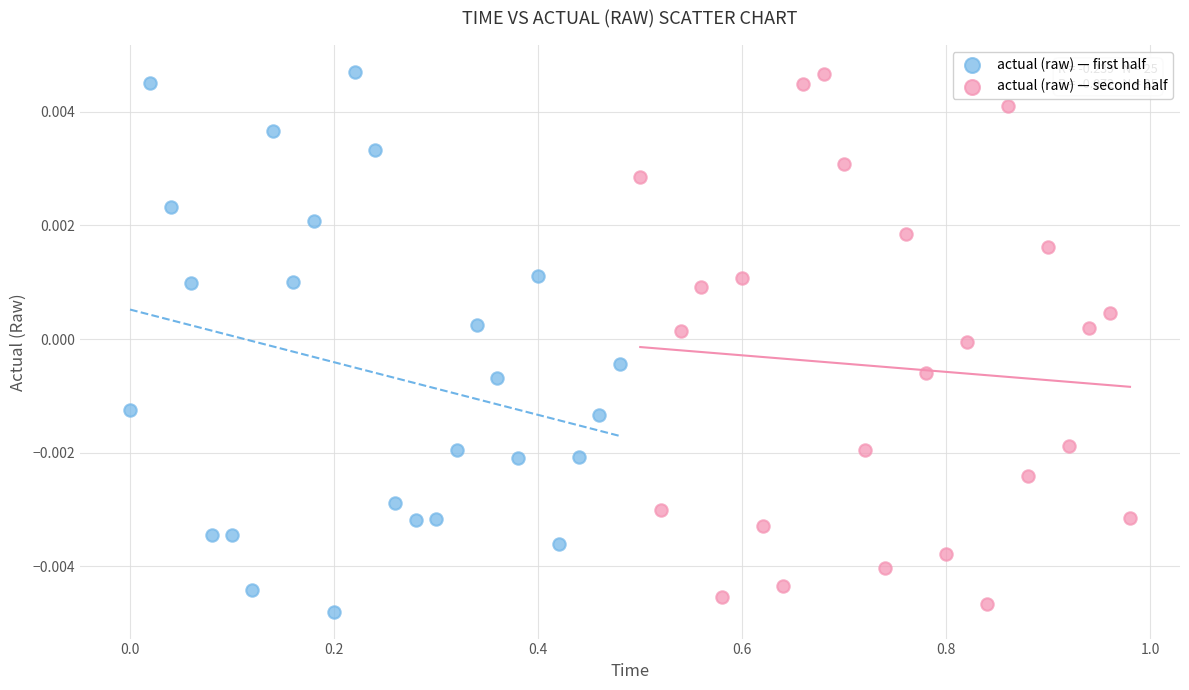

What are all the series names shown in the legend?

actual (raw) — first half, actual (raw) — second half